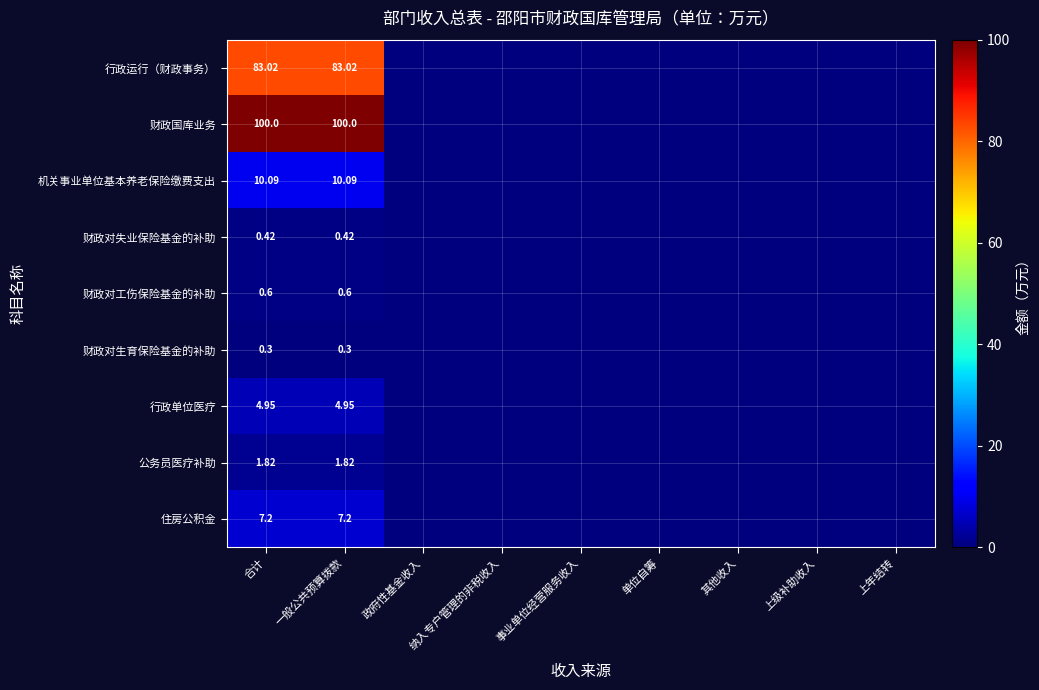

Is it true that 财政对工伤保险基金的补助 equals 0.0 at 上年结转?

True